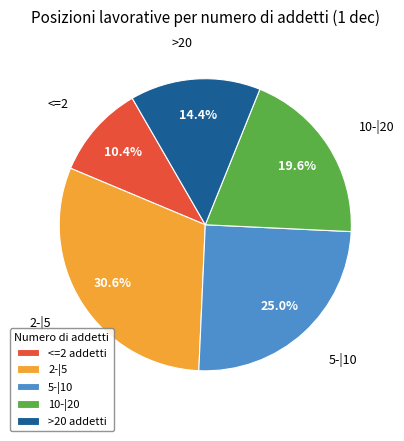

To the nearest percent, what portion does 2-|5 represent?

31%